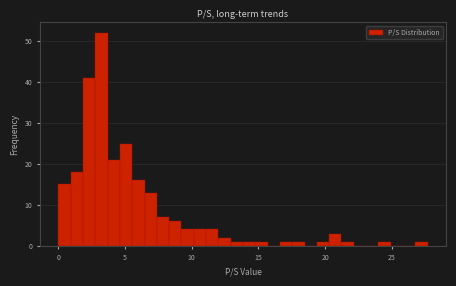

Around what value on the x-axis is the tallest bar? Give the approximate position of its centre, as read against the axis.

3.0